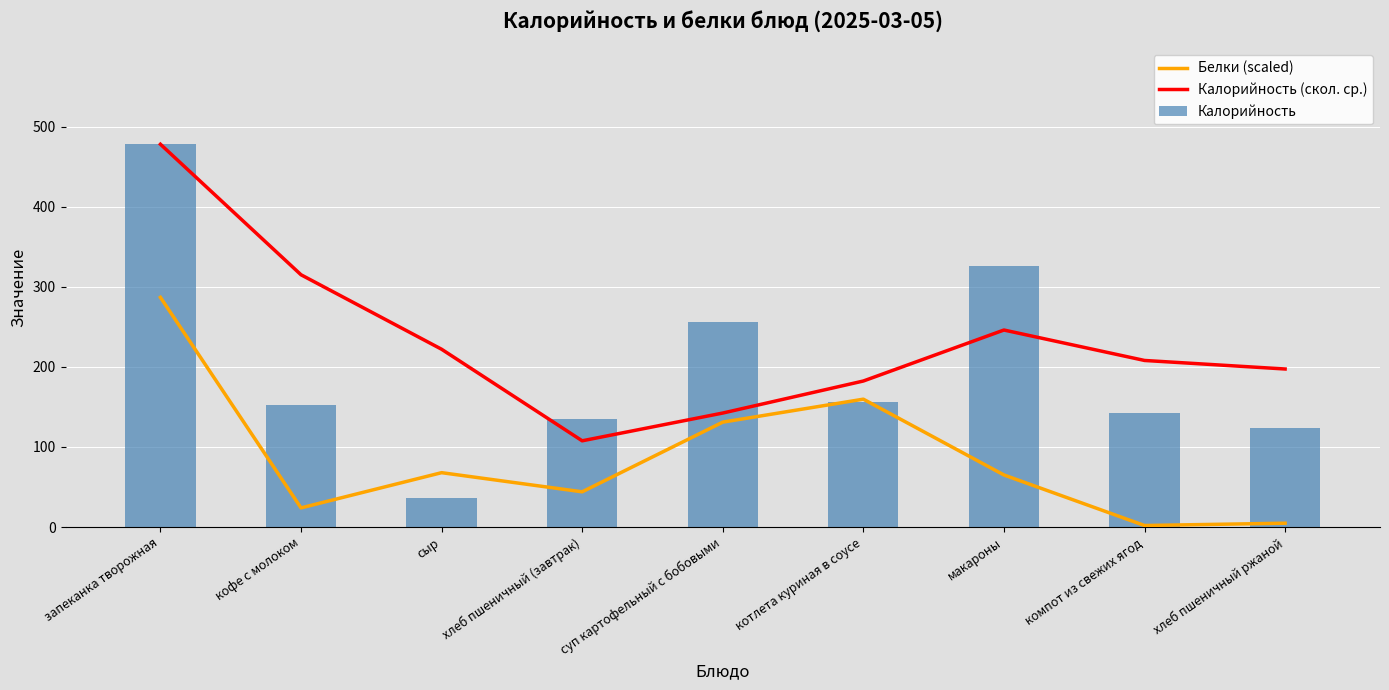

Reading left to right, extract all data points from this chart.

Белки (scaled): 286.8	23.9	67.9	44.0	131.0	159.7	65.0	1.9	4.8
Калорийность (скол. ср.): 478.0	315.0	222.0	107.7	142.3	182.3	246.0	208.0	197.3
Калорийность: 478.0	152.0	36.0	135.0	256.0	156.0	326.0	142.0	124.0